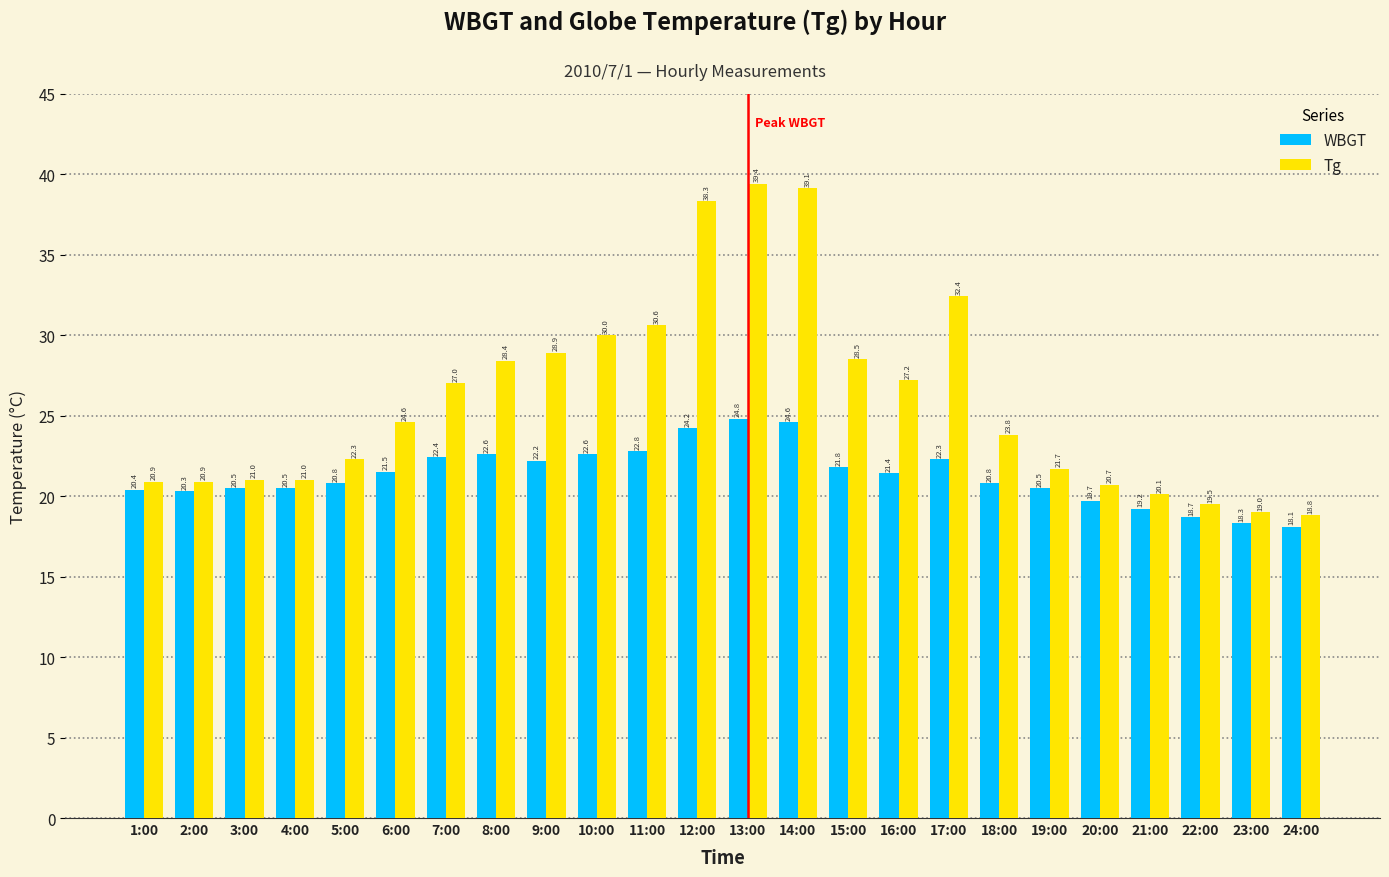

Is the value of Tg at 9:00 greater than the value of WBGT at 10:00?

Yes